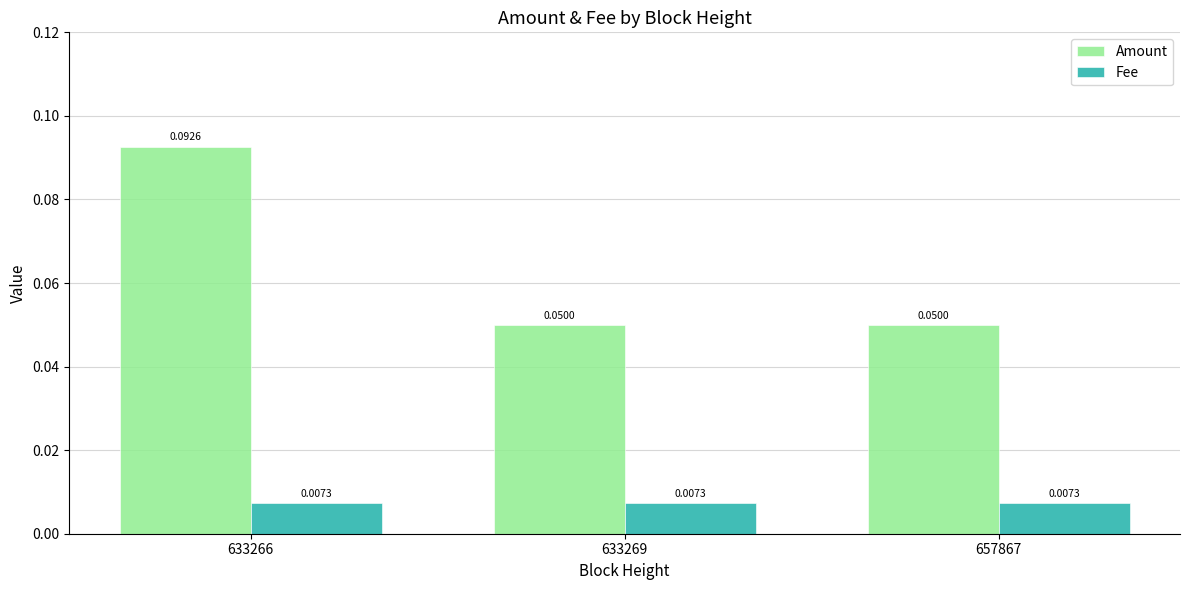

List the series in order of their overall mean, highest first.

Amount, Fee